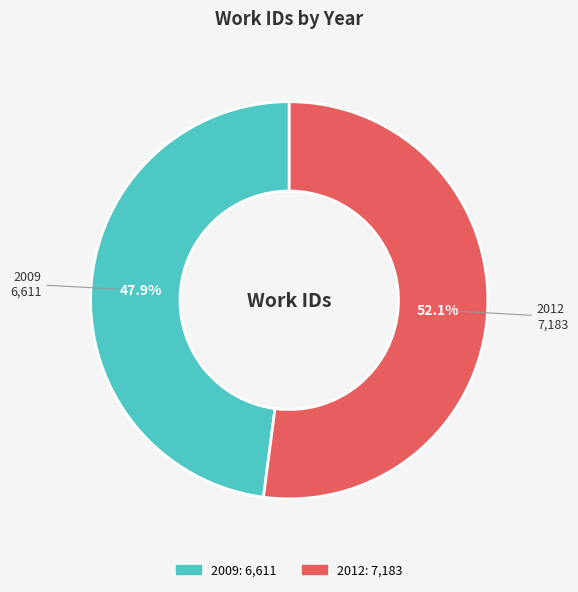

The 2012 slice represents 52% of the pie. True or false?

True